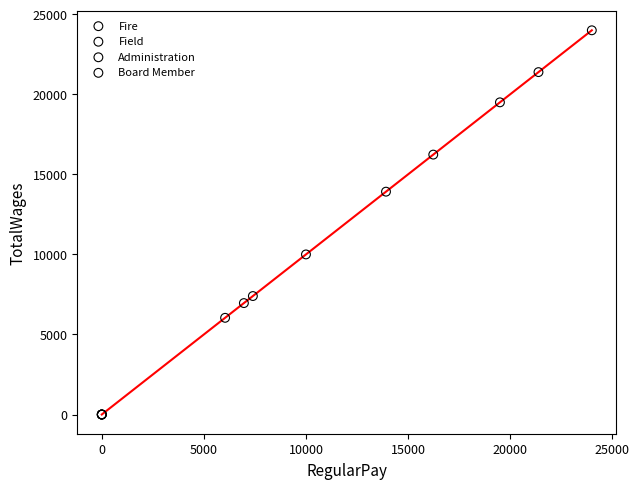

What are all the series names shown in the legend?

Fire, Field, Administration, Board Member